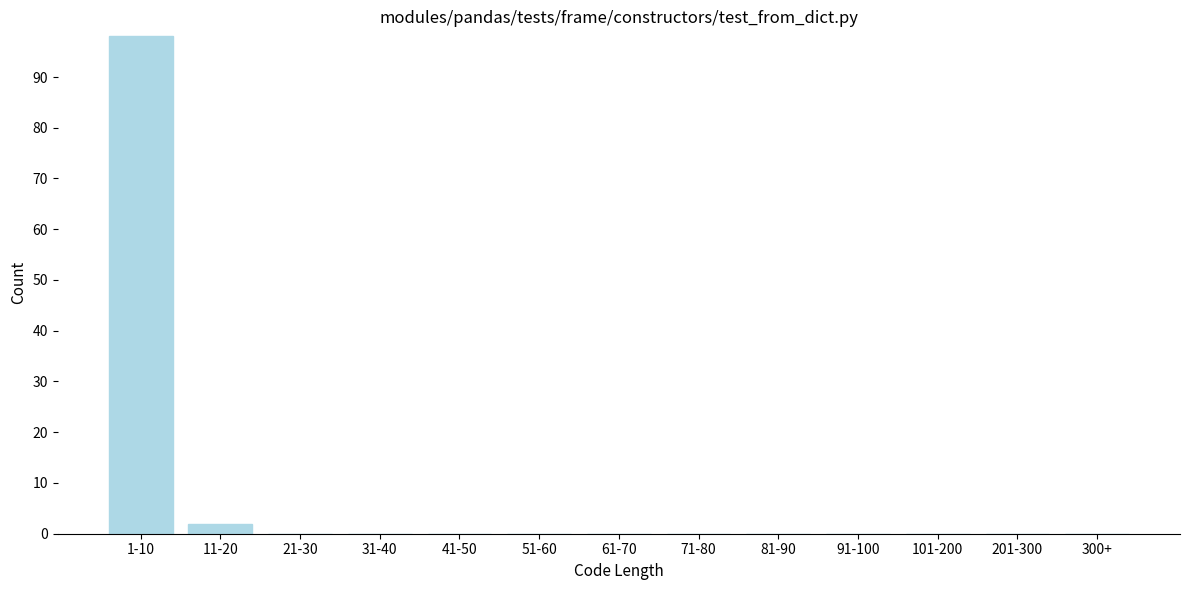

Reading left to right, list all the values displayed in this chart.

1-10=98	11-20=2	21-30=0	31-40=0	41-50=0	51-60=0	61-70=0	71-80=0	81-90=0	91-100=0	101-200=0	201-300=0	300+=0